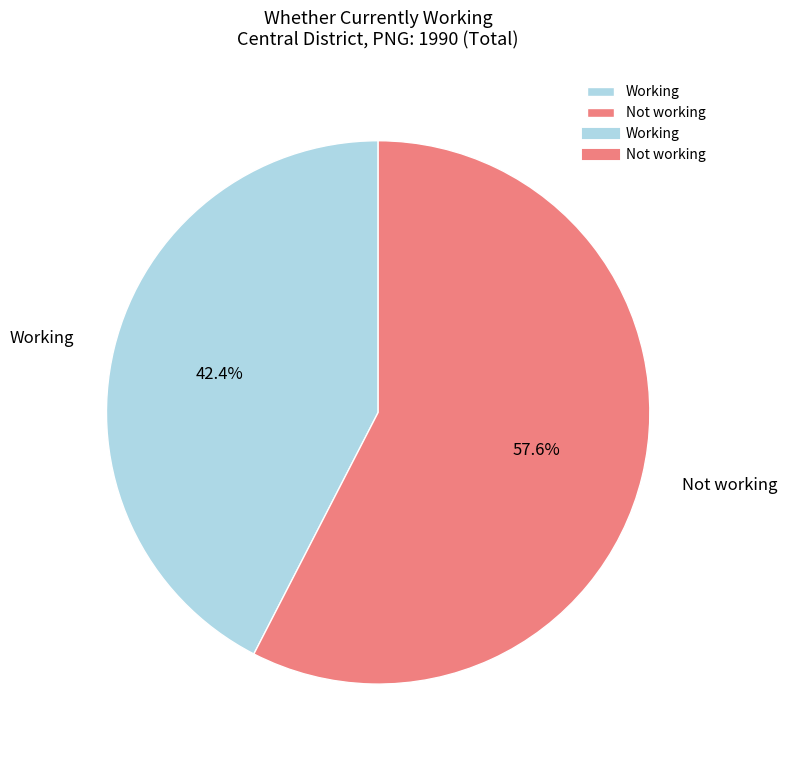

Rank the categories by value from lowest to highest.

Working, Not working